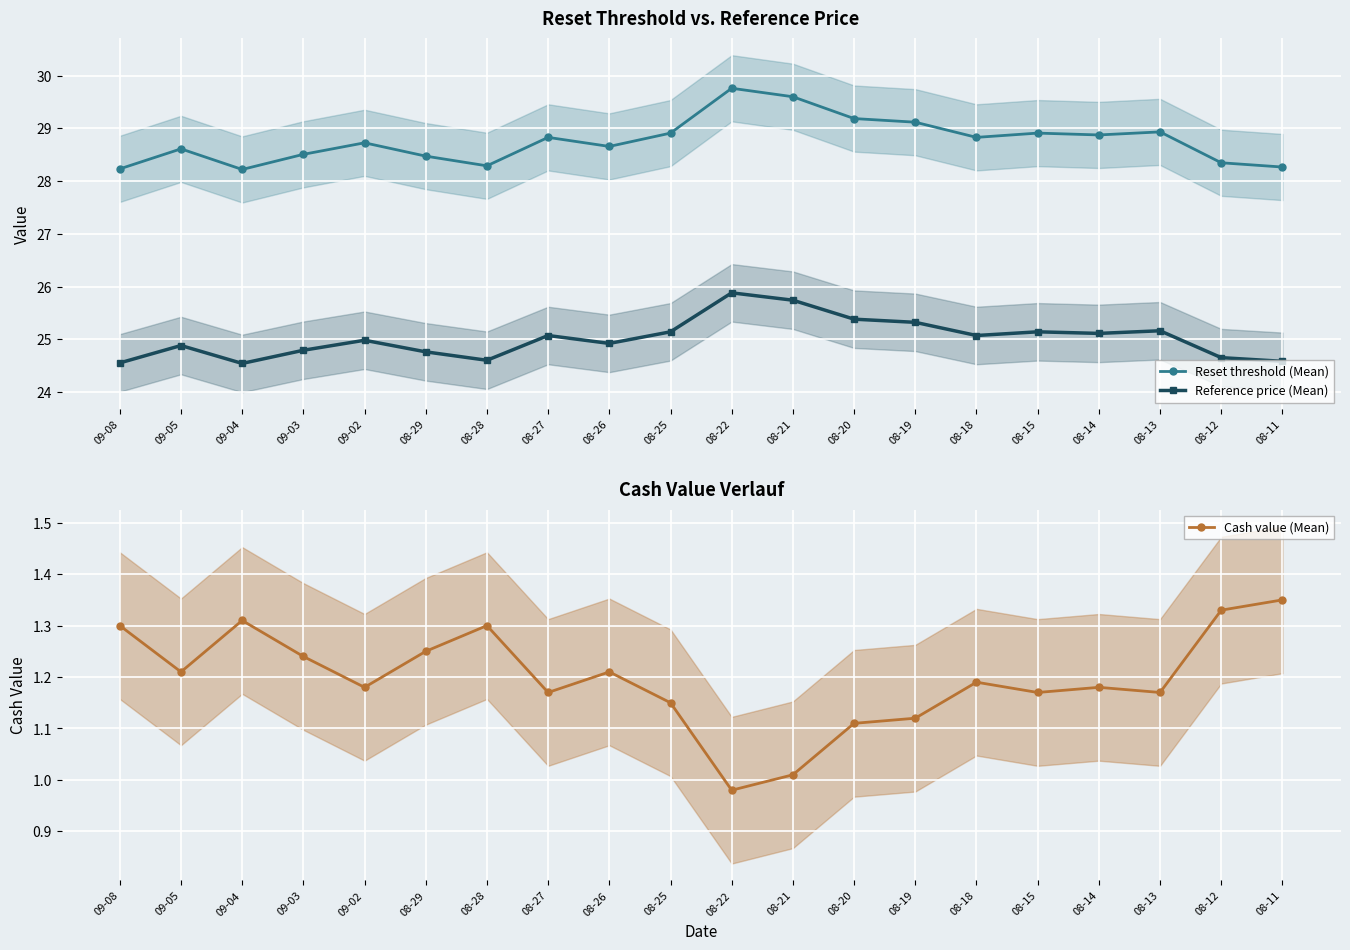

What is the difference between the maximum and second lowest values in the Reference price (Mean) series?

1.3